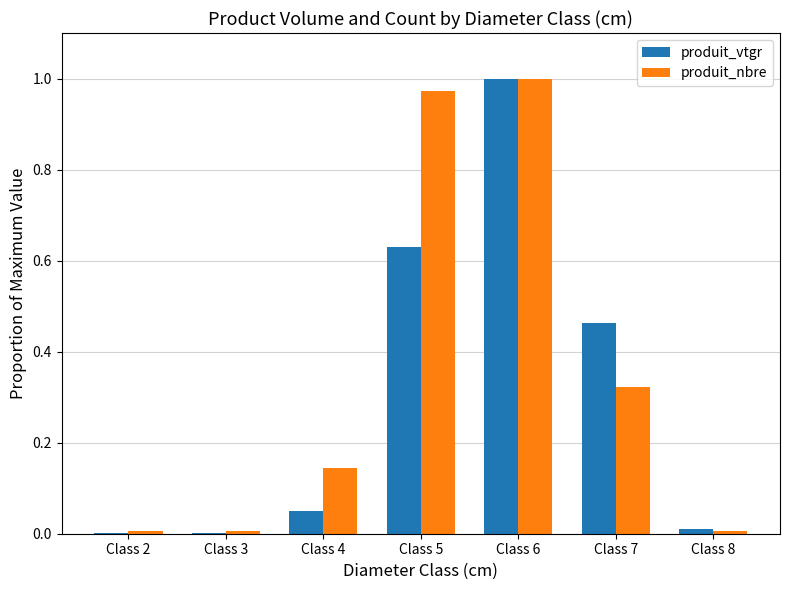

What is the sum of all produit_vtgr values?

2.2